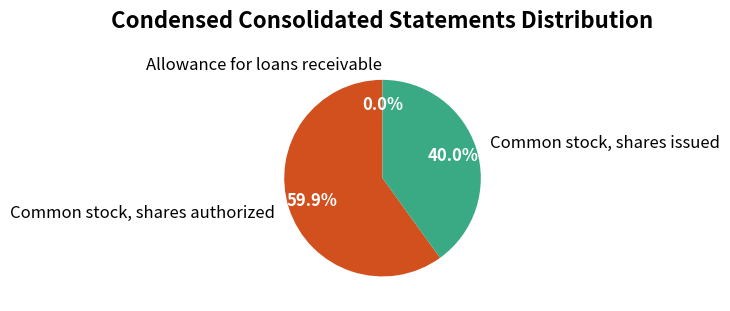

How much of the chart is everything except Common stock, shares issued?

60.0%